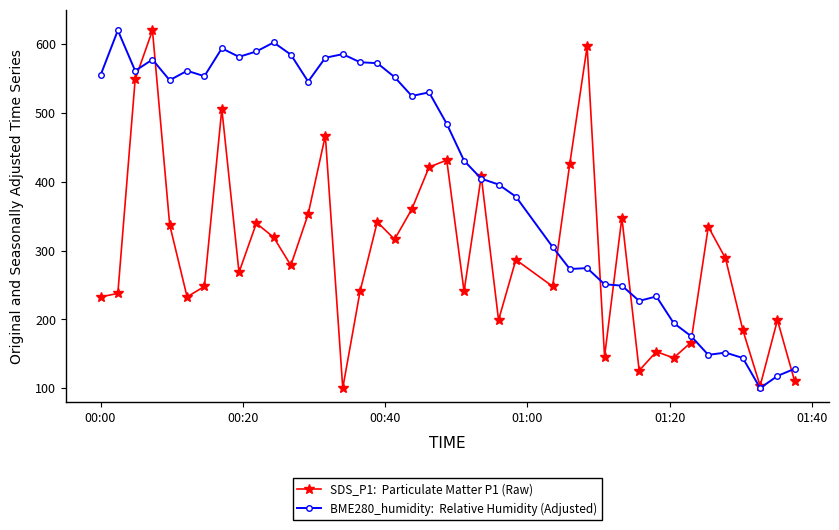

What is the greatest value displayed?

620.0